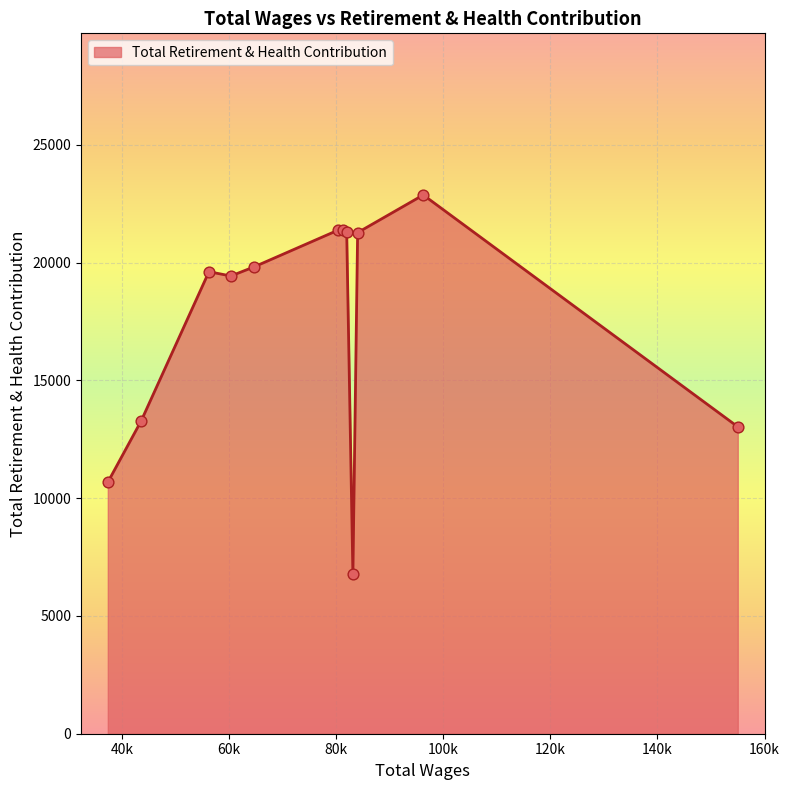

What is the maximum value shown in the chart?

22875